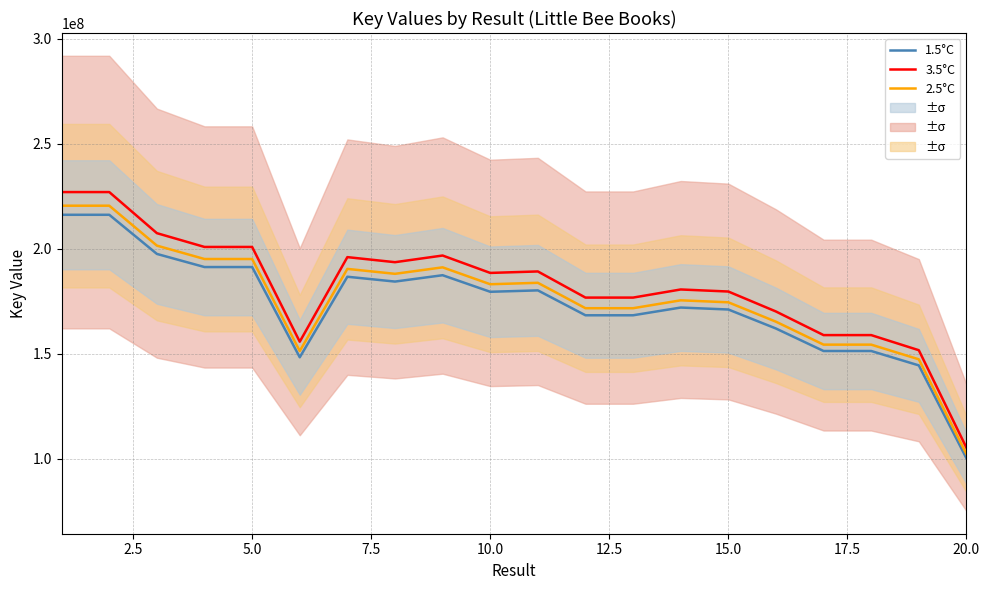

True or false: 2.5°C and 1.5°C intersect in this chart.

False